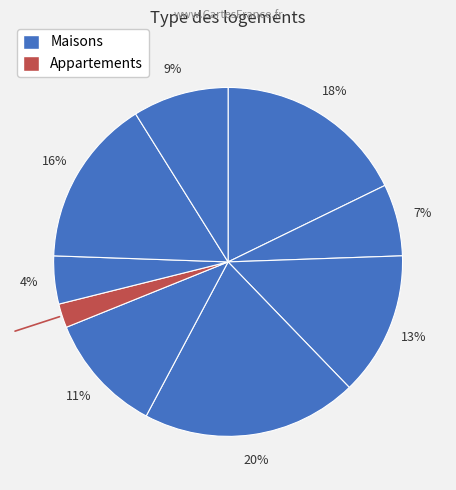

To the nearest percent, what is the difference between the largest and smallest slice percentages?

18%